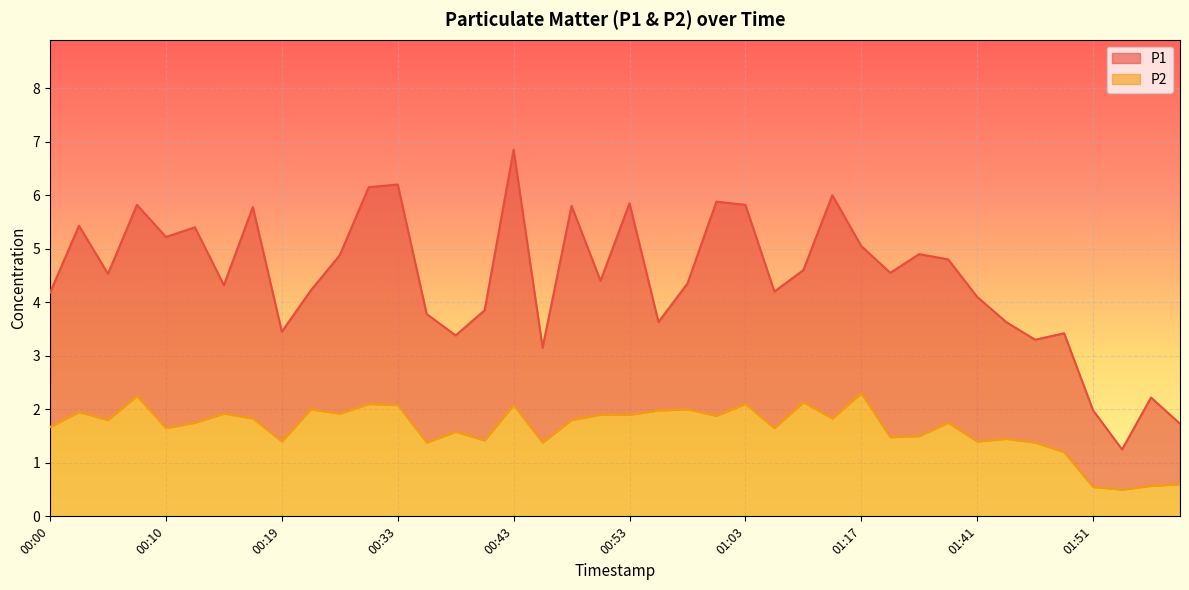

Where is the first local minimum for P1?

00:05